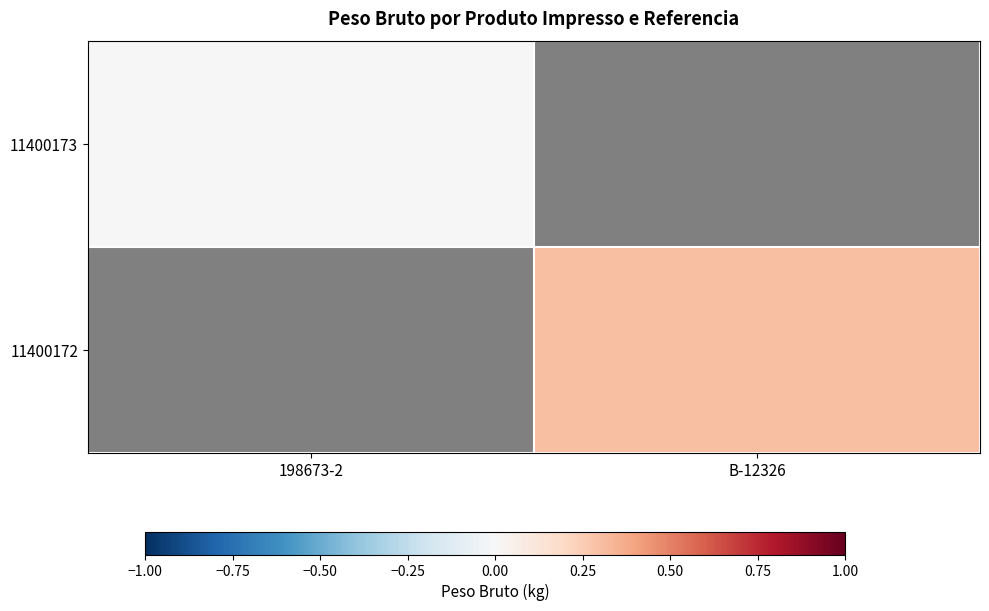

How many data points does each series have?

2